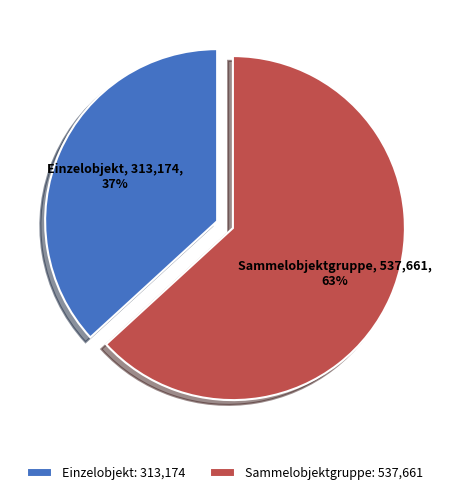

Count the number of slices in the pie.

2